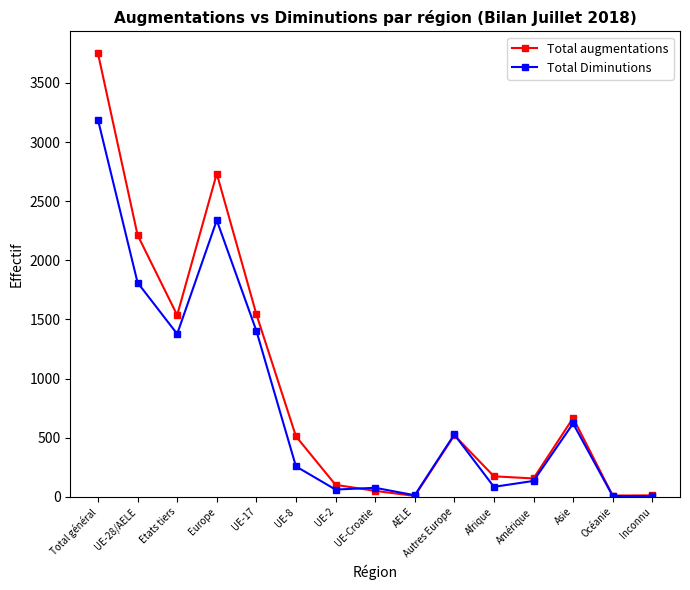

Between Afrique and Asie, which series saw the biggest shift?

Total Diminutions